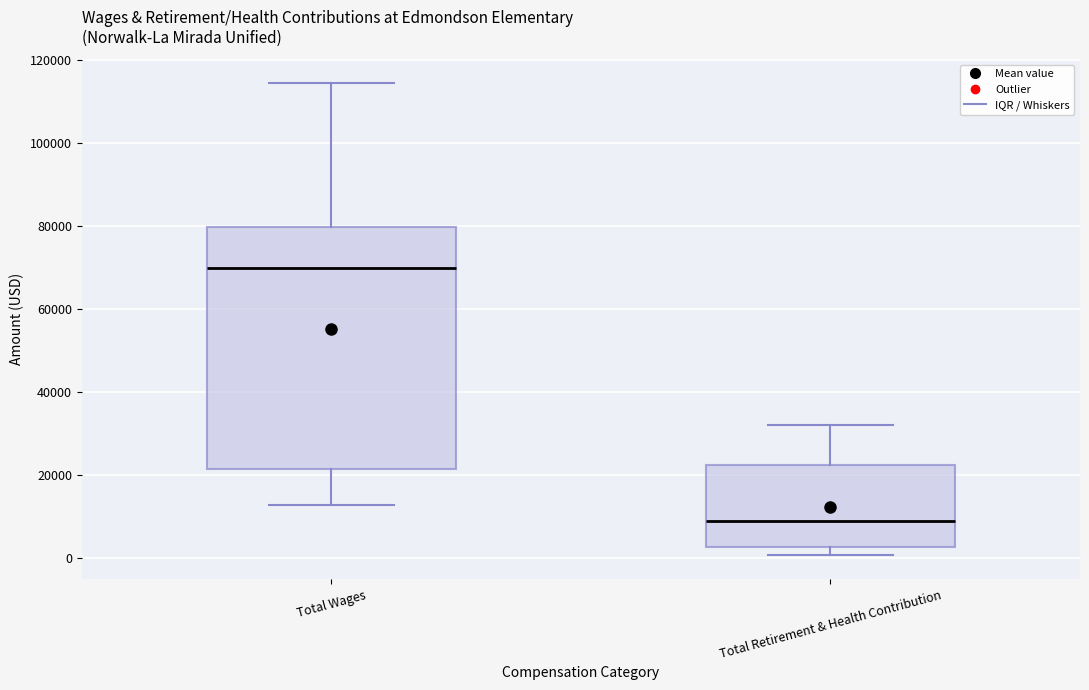

Where does the median line of the box for Total Wages sit on the y-axis? The values are not printed on the chart, so give them approximately, as read against the axis.

70000